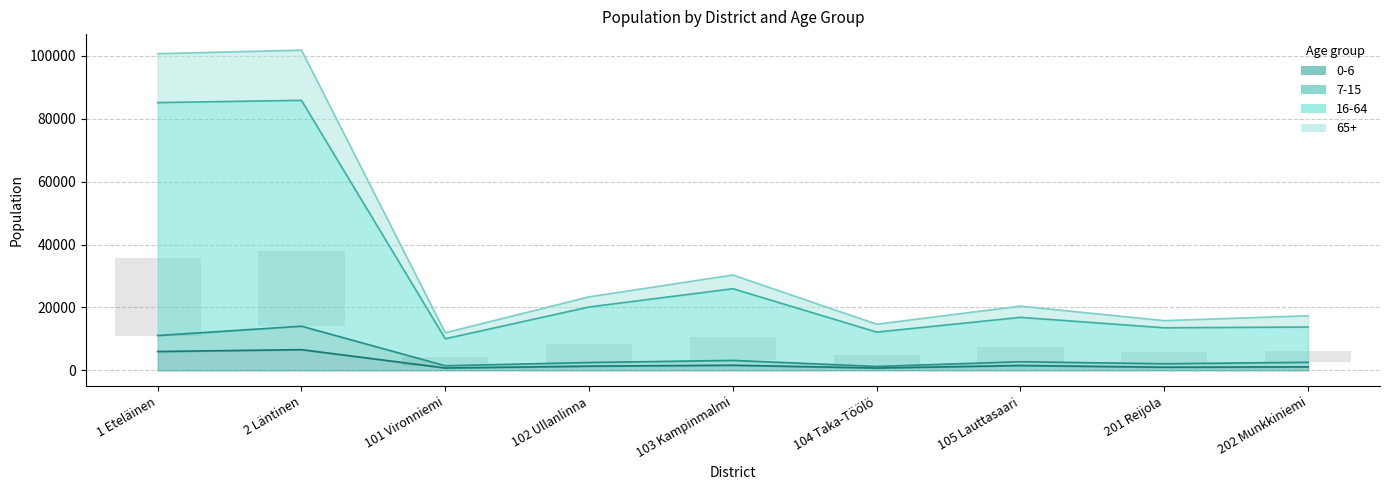

At which category is the sum across all series the highest?

2 Läntinen